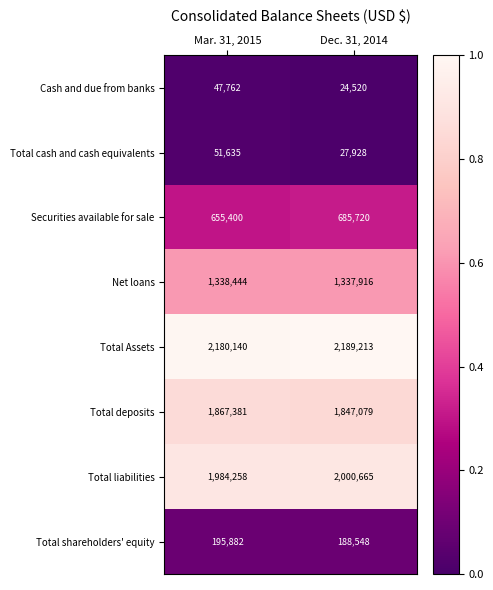

What is the difference between the highest and lowest values at Dec. 31, 2014?

2164693